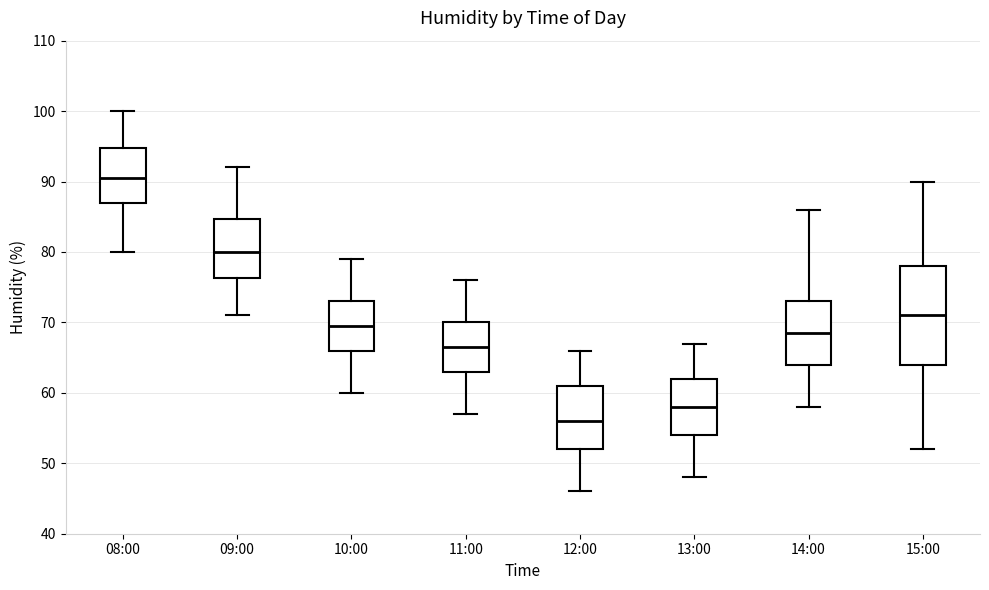

Comparing the boxes themselves (not the whiskers), which one is the tallest?

15:00